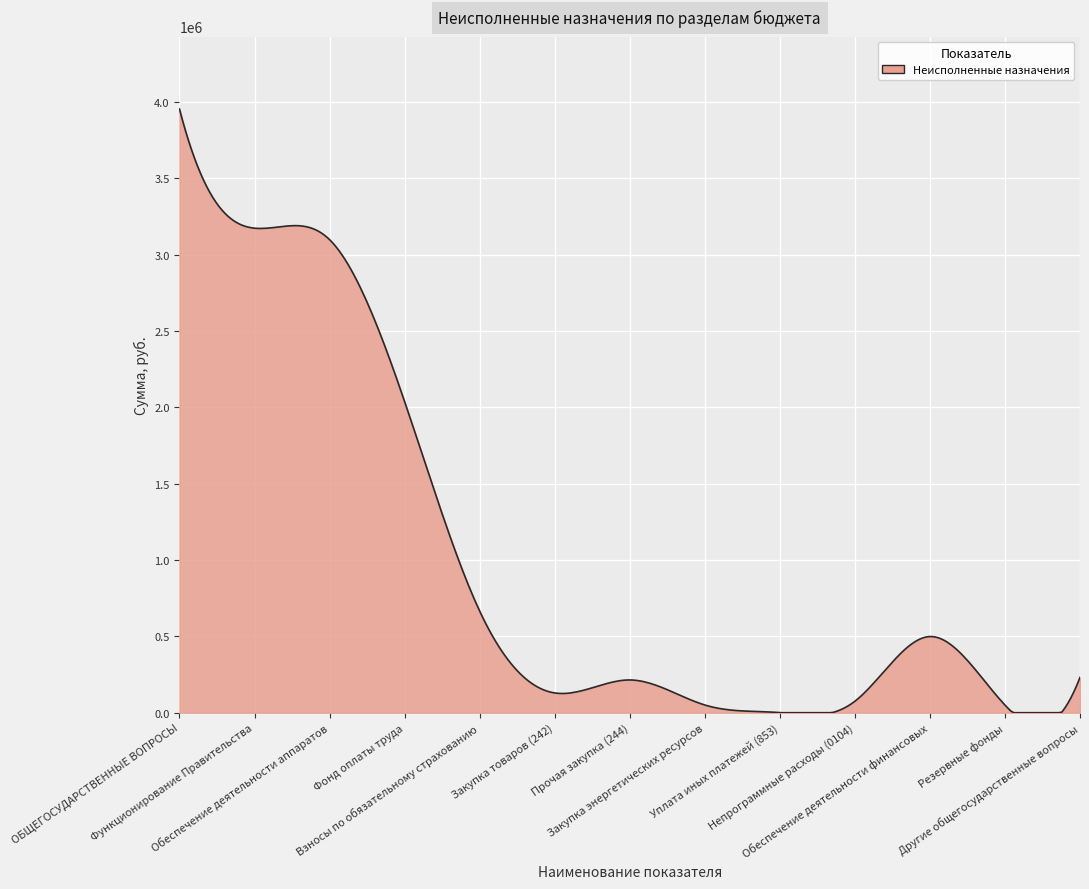

What is the maximum value shown in the chart?

3953358.1